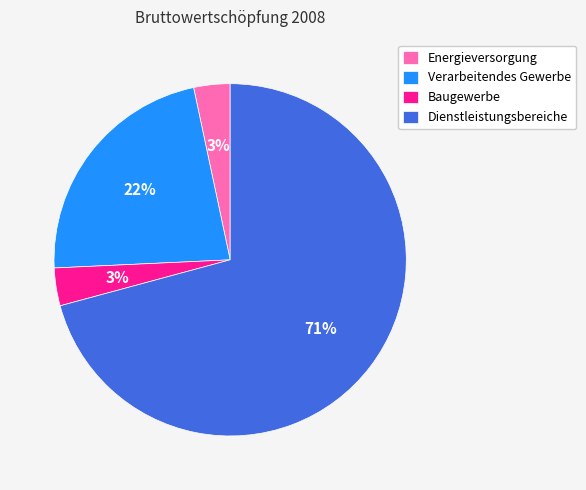

What percentage is the Verarbeitendes Gewerbe slice, to the nearest percent?

22%